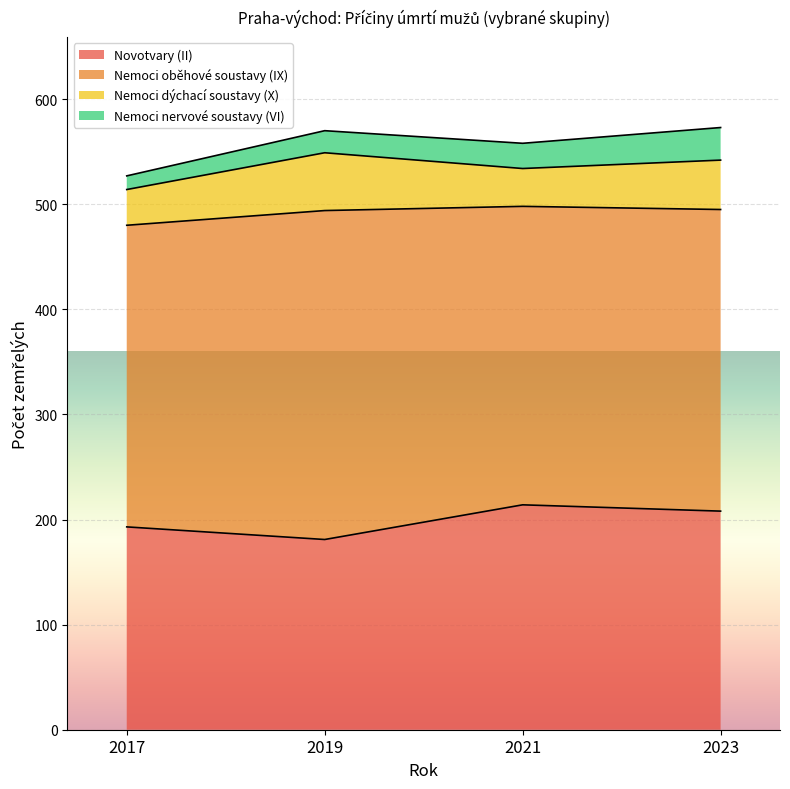

At which label is Nemoci oběhové soustavy (IX) closest to 298?

2017